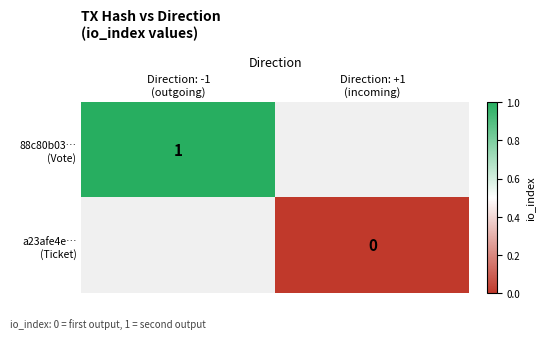

Is the value of 88c80b03… (Vote) at Direction: +1 (incoming) greater than the value of a23afe4e… (Ticket) at Direction: +1 (incoming)?

No